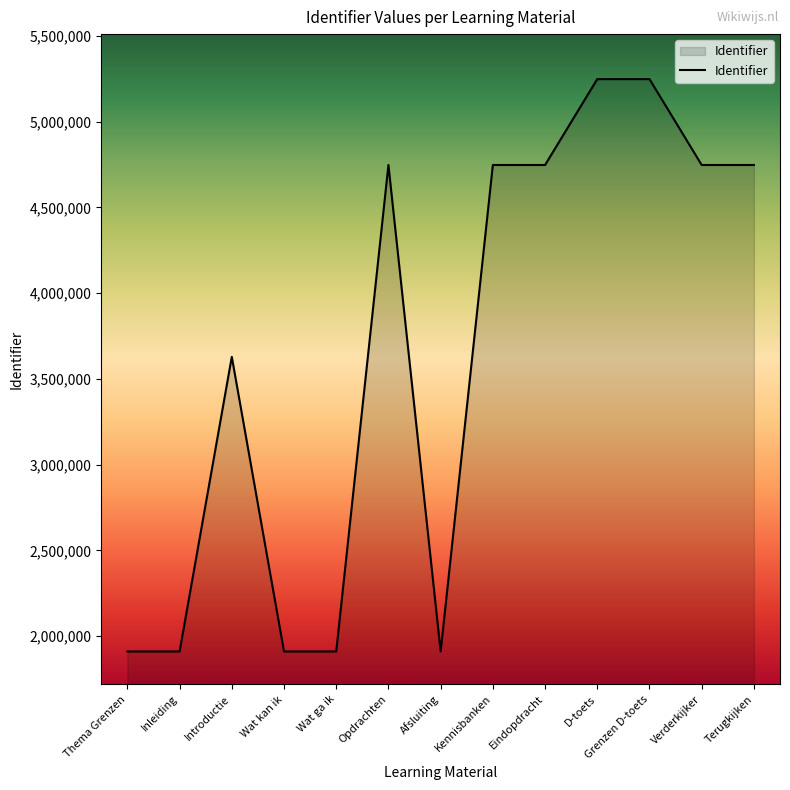

How many lines are shown in the chart?

1